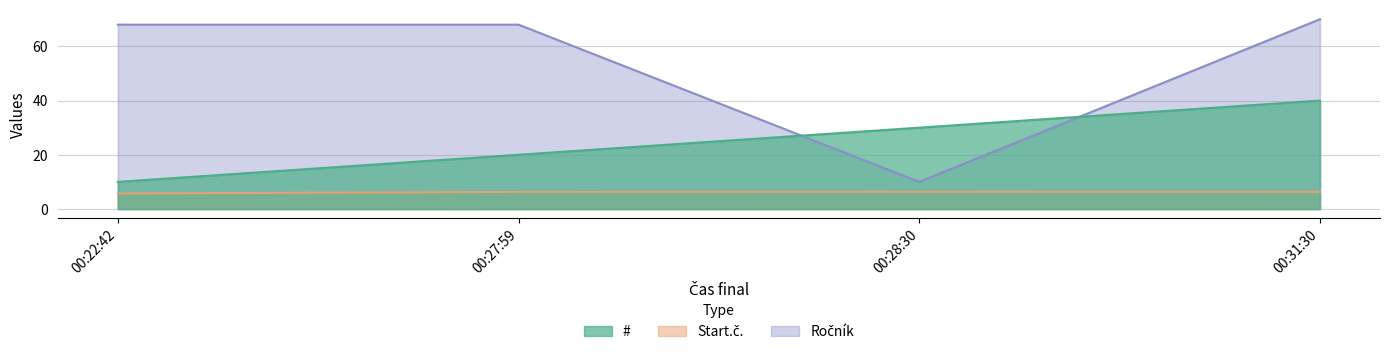

How many series are shown in this chart?

3